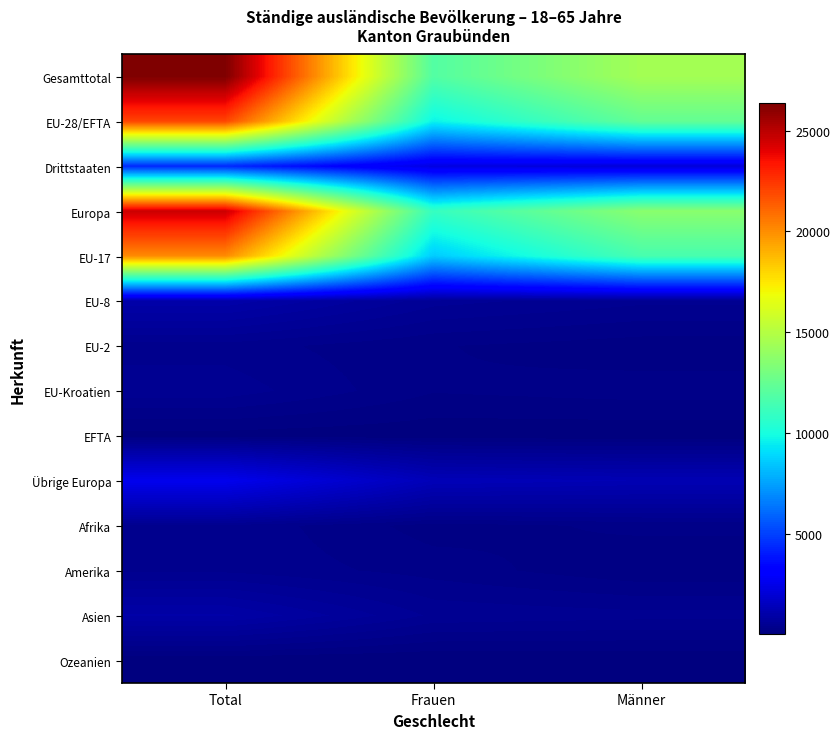

Reading left to right, transcribe all the data shown in this chart.

Gesamttotal: Total=26356	Frauen=11884	Männer=14472
EU-28/EFTA: Total=22007	Frauen=9616	Männer=12391
Drittstaaten: Total=4349	Frauen=2268	Männer=2081
Europa: Total=24578	Frauen=10949	Männer=13629
EU-17: Total=20093	Frauen=8582	Männer=11511
EU-8: Total=1006	Frauen=563	Männer=443
EU-2: Total=369	Frauen=219	Männer=150
EU-Kroatien: Total=479	Frauen=219	Männer=260
EFTA: Total=60	Frauen=33	Männer=27
Übrige Europa: Total=2571	Frauen=1333	Männer=1238
Afrika: Total=398	Frauen=161	Männer=237
Amerika: Total=394	Frauen=269	Männer=125
Asien: Total=953	Frauen=498	Männer=455
Ozeanien: Total=20	Frauen=5	Männer=15